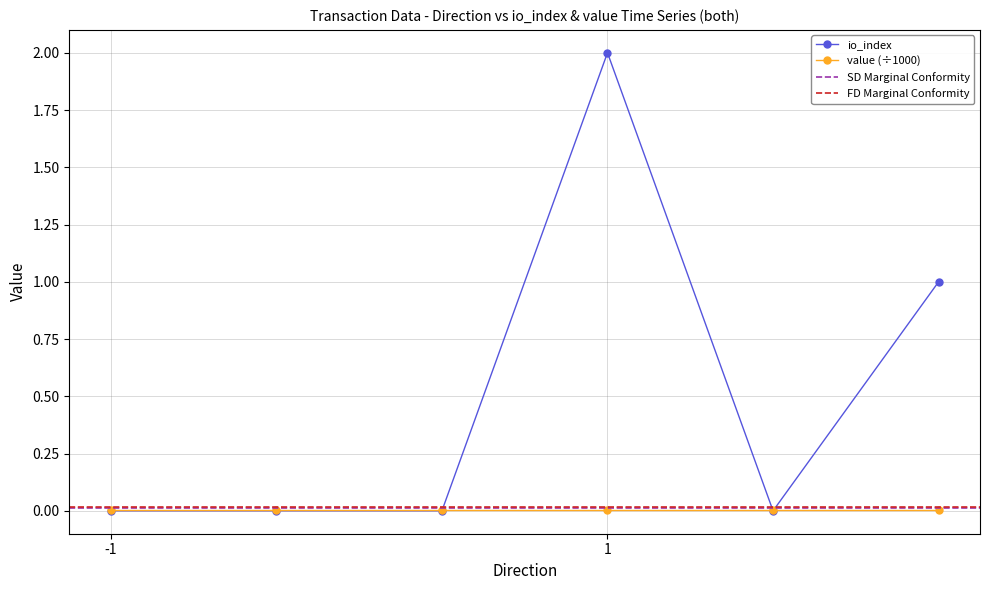

True or false: io_index has more than 0 points higher than both neighbors.

True